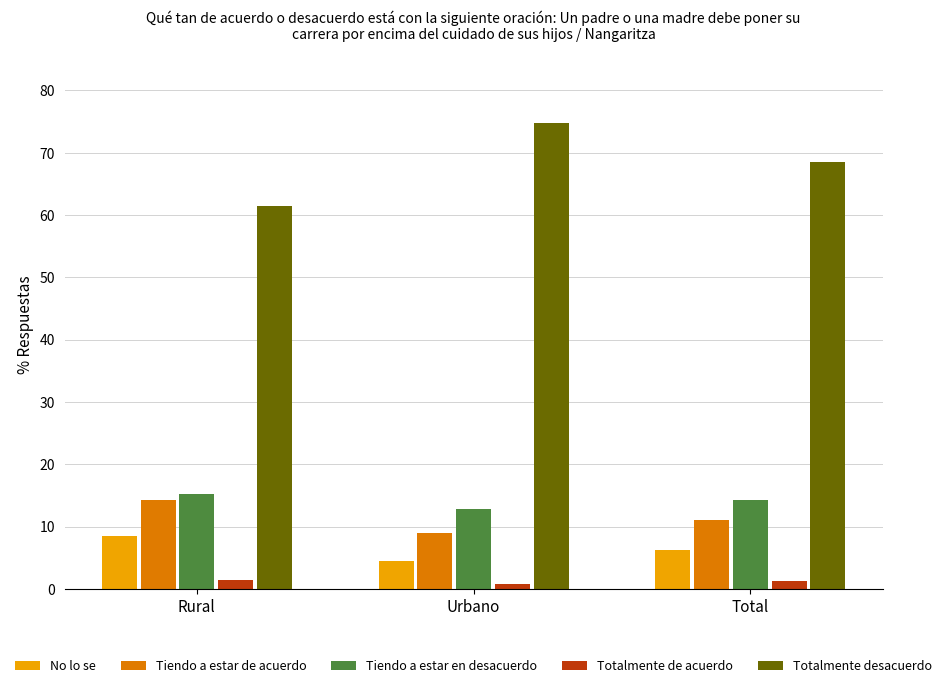

Where does the No lo se series first go above 6?

Rural